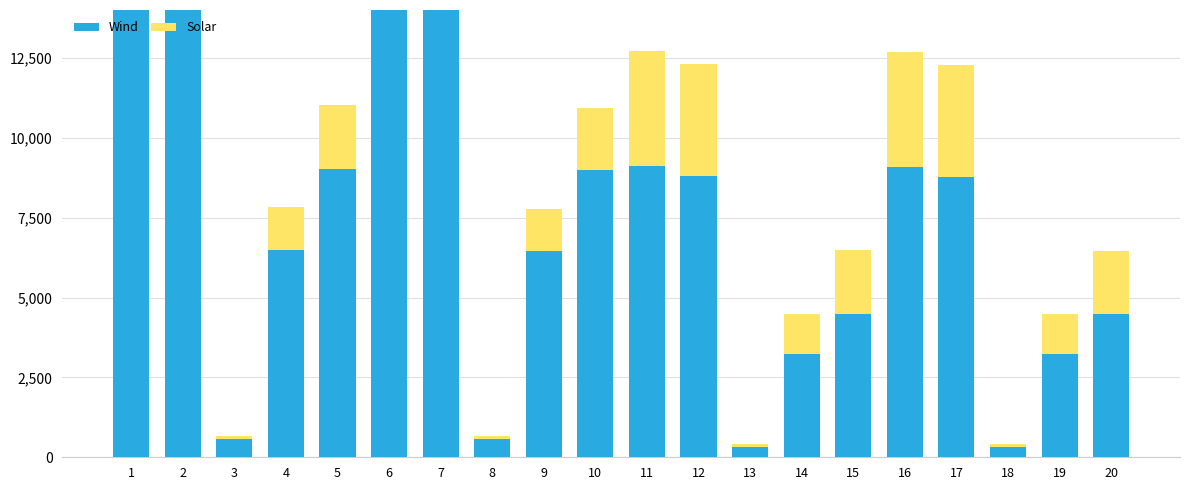

Between 1 and 7, which series saw the biggest shift?

Wind